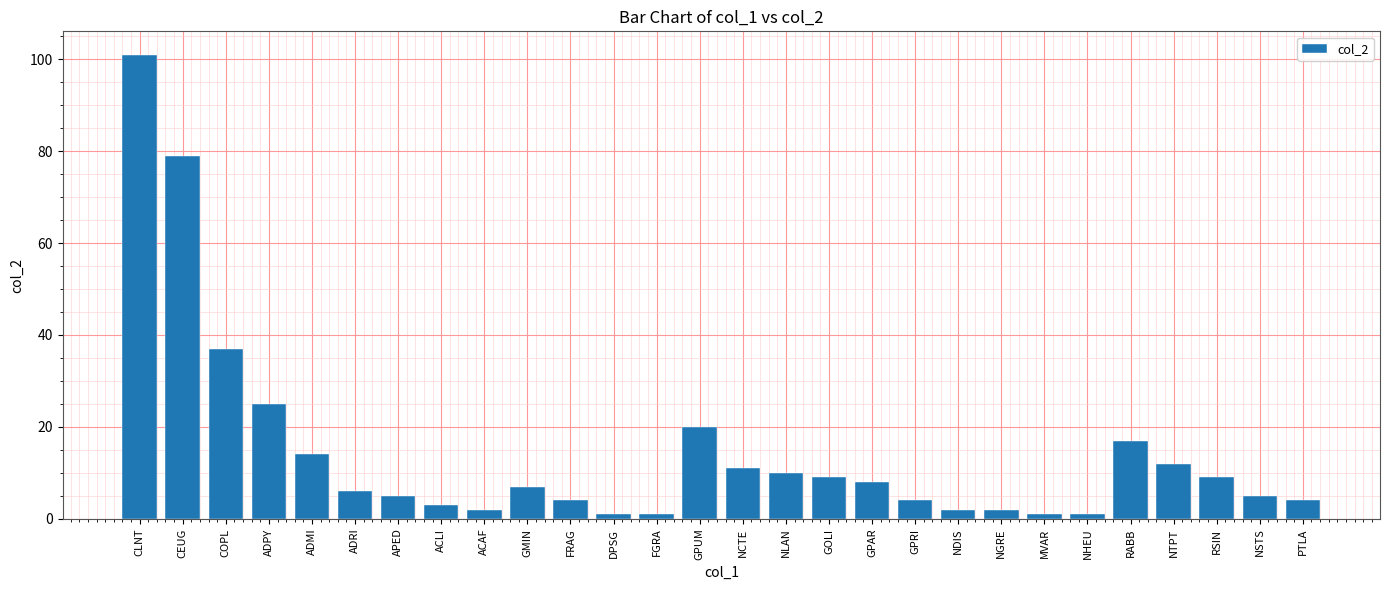

At which category does the chart reach its peak across all series?

CLNT